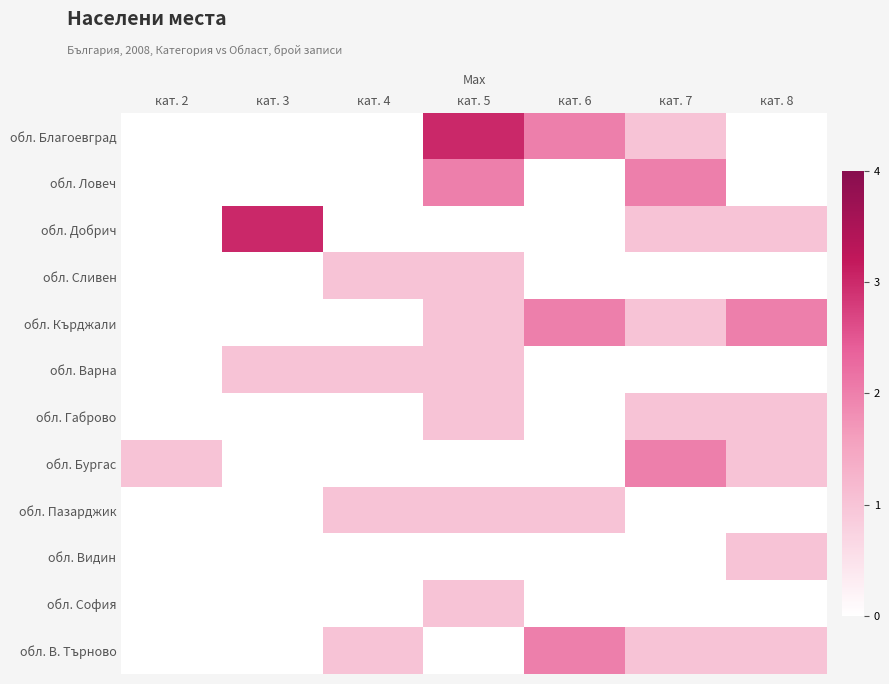

Which has a higher value, кат. 4 or кат. 6?

кат. 6